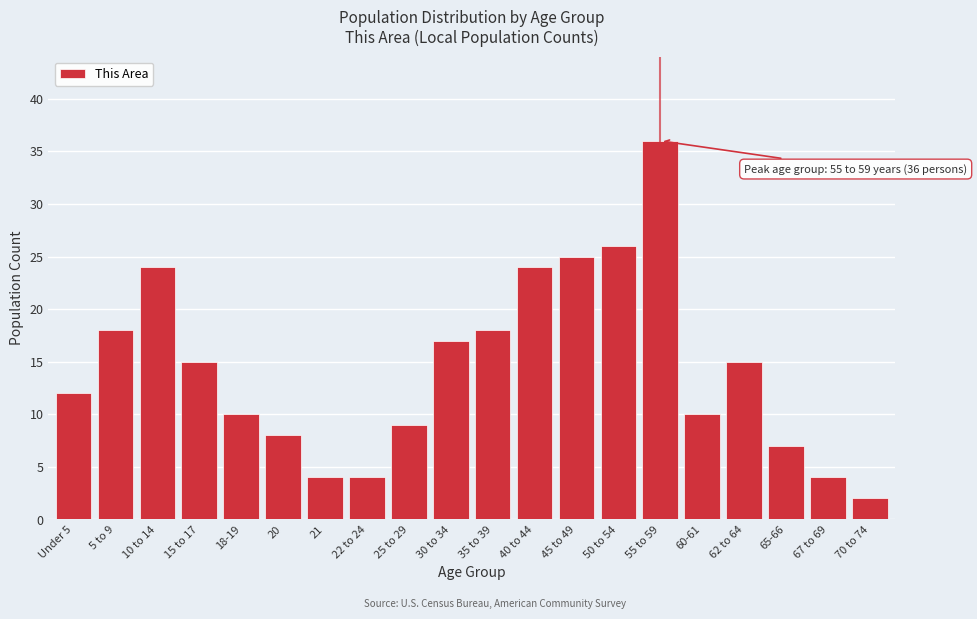

Reading right to left, what are all the values shown in this chart?

70 to 74=2	67 to 69=4	65-66=7	62 to 64=15	60-61=10	55 to 59=36	50 to 54=26	45 to 49=25	40 to 44=24	35 to 39=18	30 to 34=17	25 to 29=9	22 to 24=4	21=4	20=8	18-19=10	15 to 17=15	10 to 14=24	5 to 9=18	Under 5=12